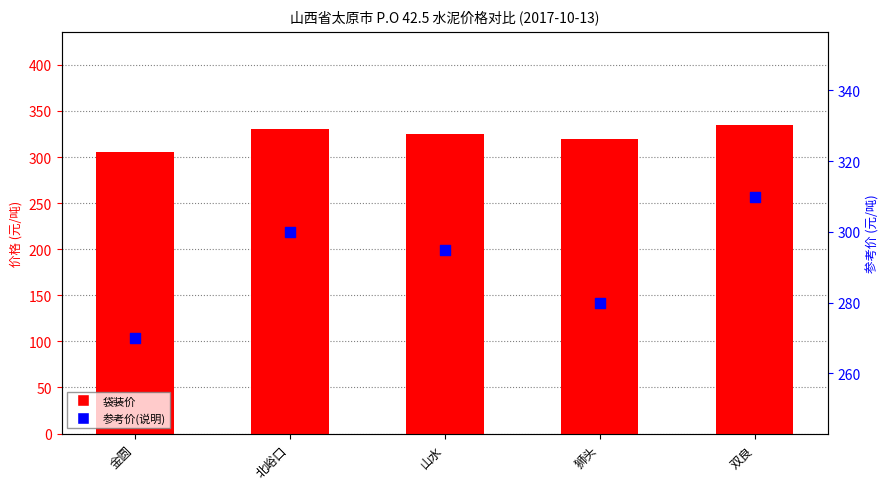

Is the value of 参考价(说明) at 双良 greater than the value of 袋装价 at 双良?

No